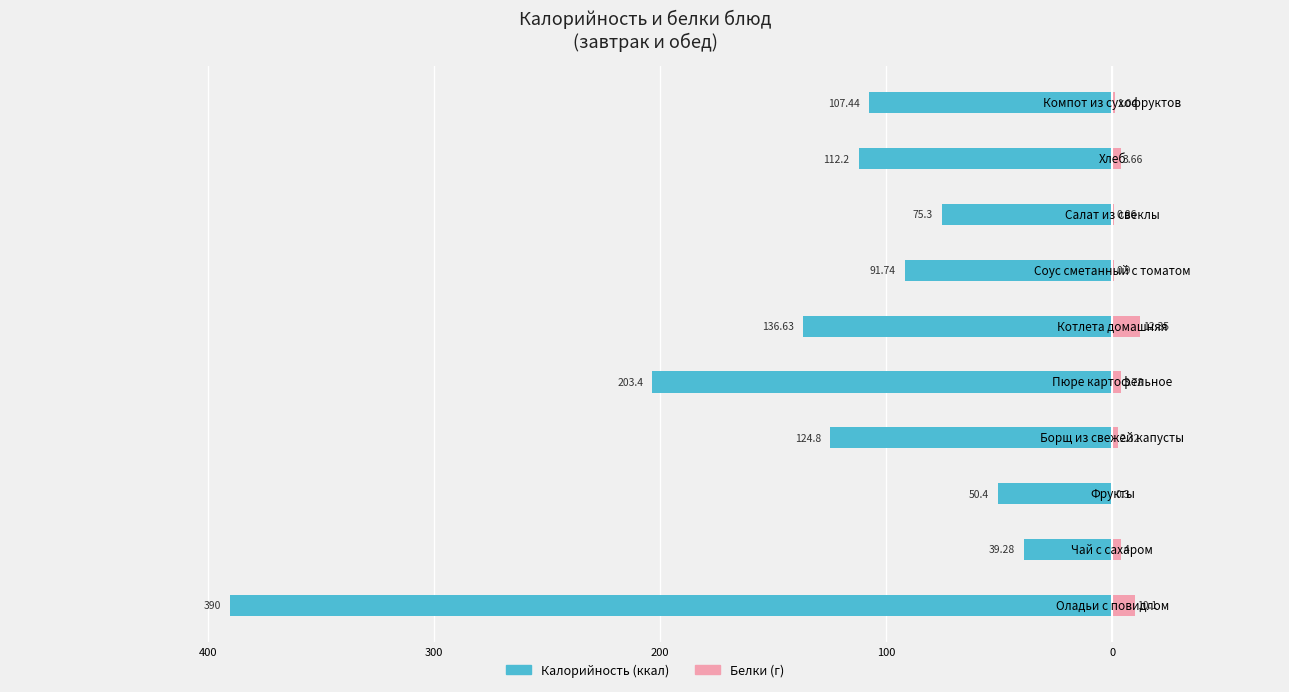

How many data points in Калорийность are less than -107?

6